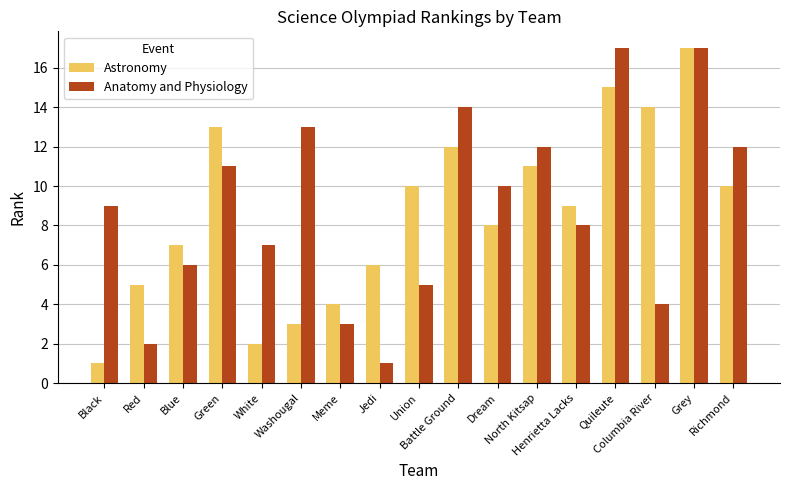

Reading left to right, what are all the values shown in this chart?

Astronomy: Black=1	Red=5	Blue=7	Green=13	White=2	Washougal=3	Meme=4	Jedi=6	Union=10	Battle Ground=12	Dream=8	North Kitsap=11	Henrietta Lacks=9	Quileute=15	Columbia River=14	Grey=17	Richmond=10
Anatomy and Physiology: Black=9	Red=2	Blue=6	Green=11	White=7	Washougal=13	Meme=3	Jedi=1	Union=5	Battle Ground=14	Dream=10	North Kitsap=12	Henrietta Lacks=8	Quileute=17	Columbia River=4	Grey=17	Richmond=12